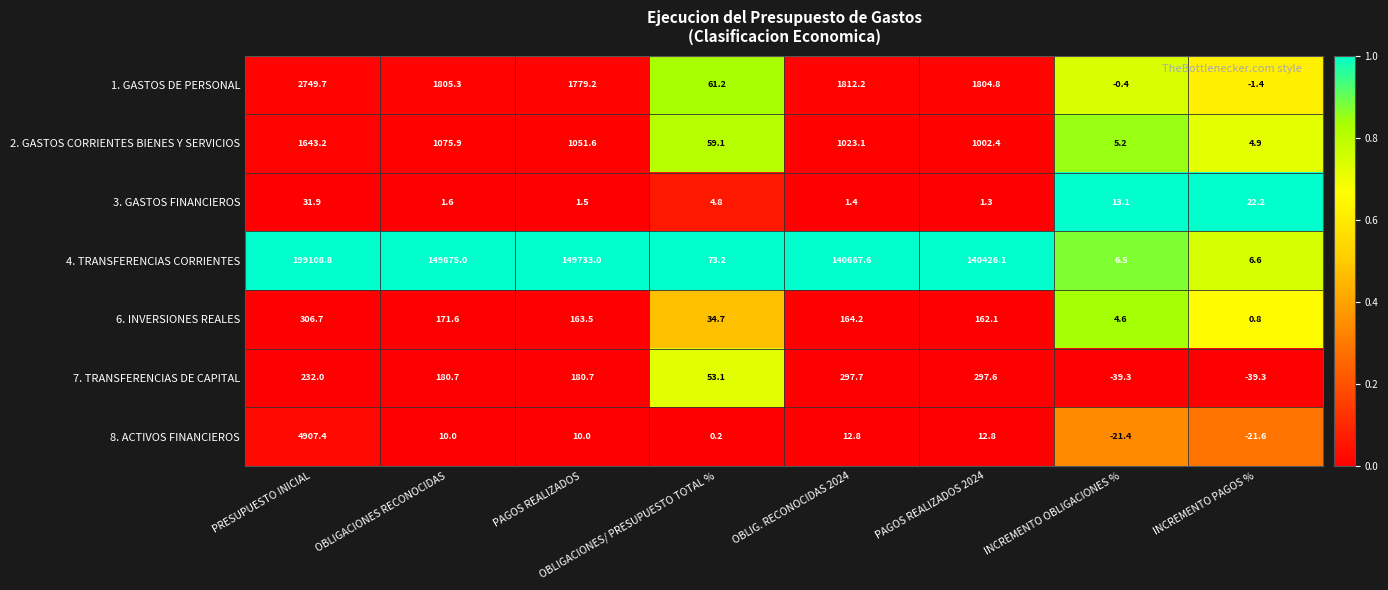

Rank the series at OBLIGACIONES/ PRESUPUESTO TOTAL % from highest to lowest value.

4. TRANSFERENCIAS CORRIENTES, 1. GASTOS DE PERSONAL, 2. GASTOS CORRIENTES BIENES Y SERVICIOS, 7. TRANSFERENCIAS DE CAPITAL, 6. INVERSIONES REALES, 3. GASTOS FINANCIEROS, 8. ACTIVOS FINANCIEROS